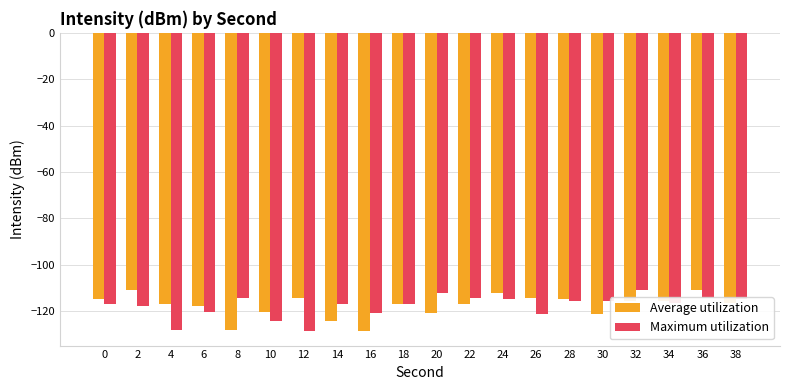

What is the difference between the highest and lowest values at 8?

13.9